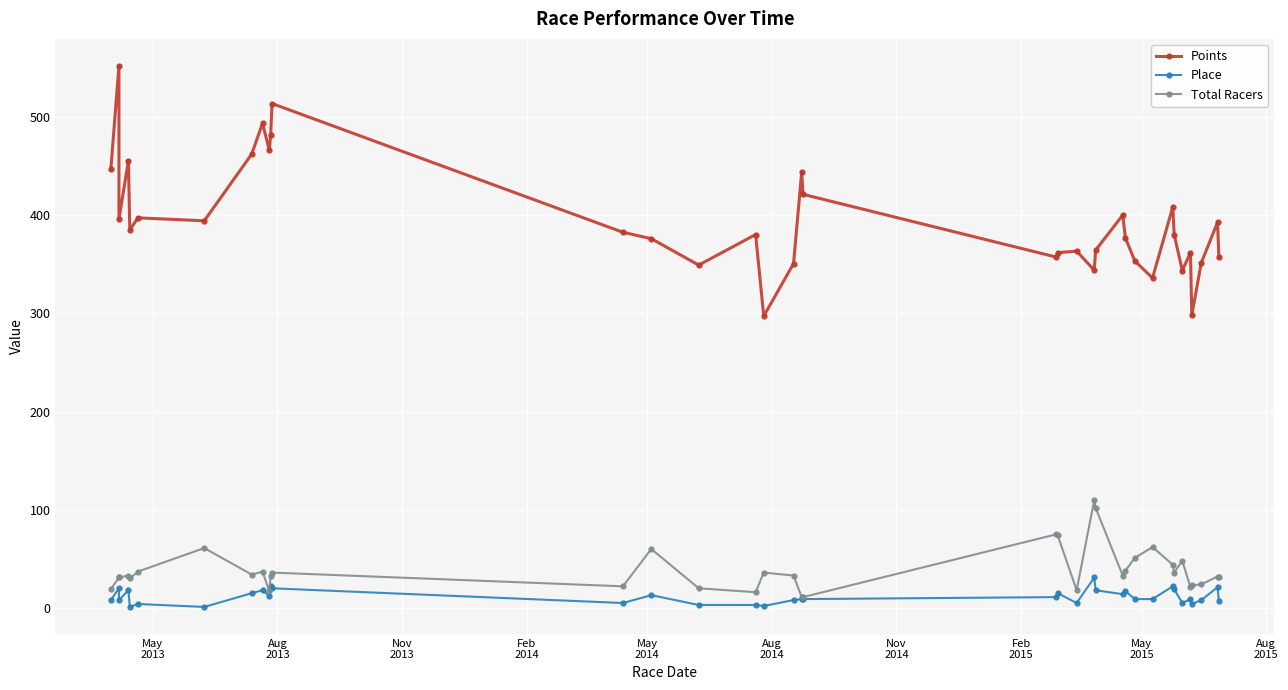

Is this an area chart (filled region under the line)?

No